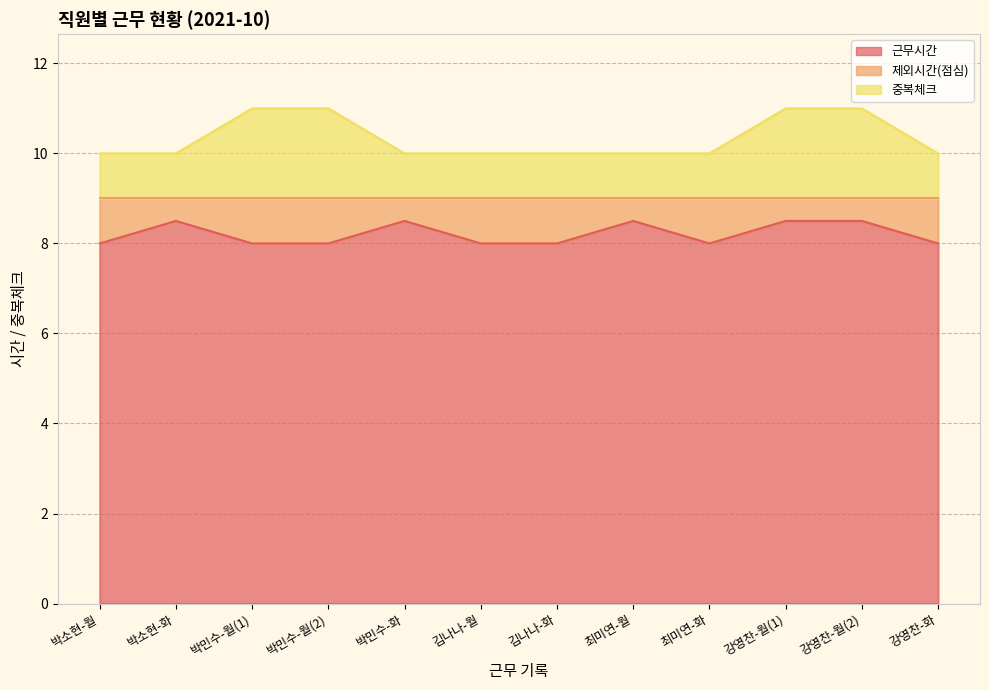

What is the smallest value displayed?

8.0